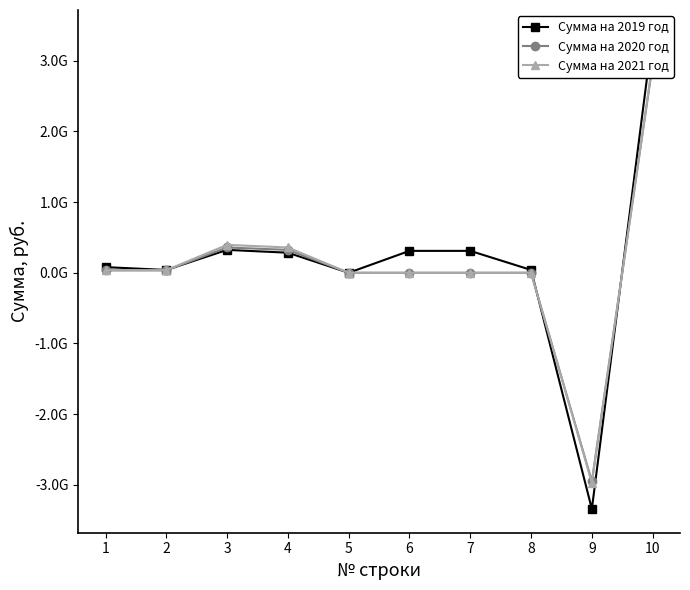

How many values in the Сумма на 2019 год series exceed 284000000?

4